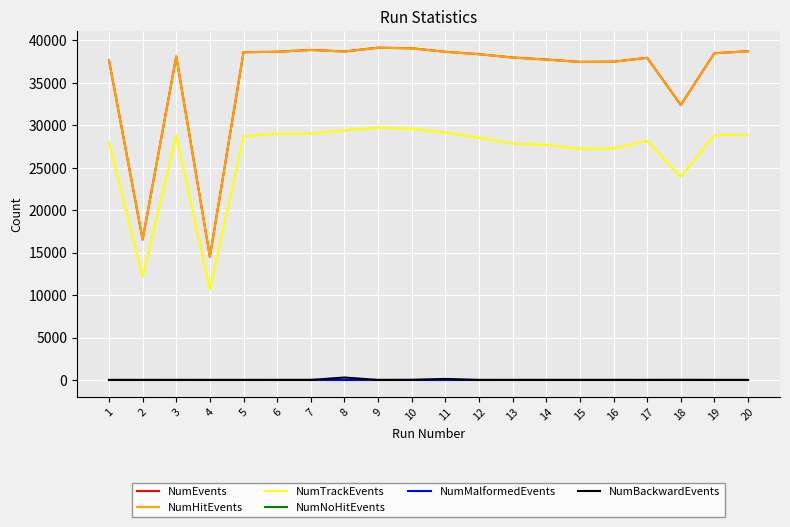

True or false: NumHitEvents and NumBackwardEvents intersect in this chart.

False